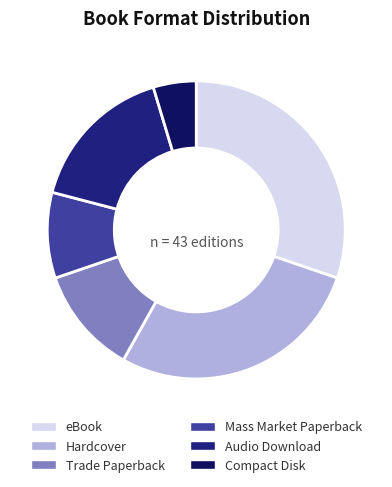

Combined, what portion of the pie is Trade Paperback and Mass Market Paperback?

20.9%